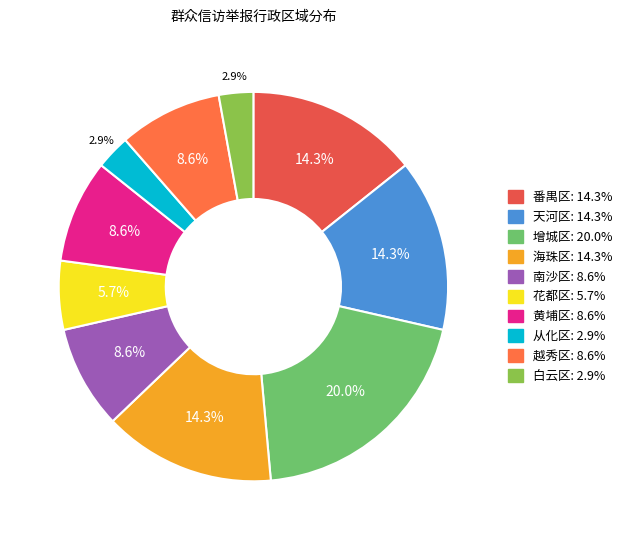

Approximately how many times larger is the value at 番禺区 compared to 南沙区?

1.7